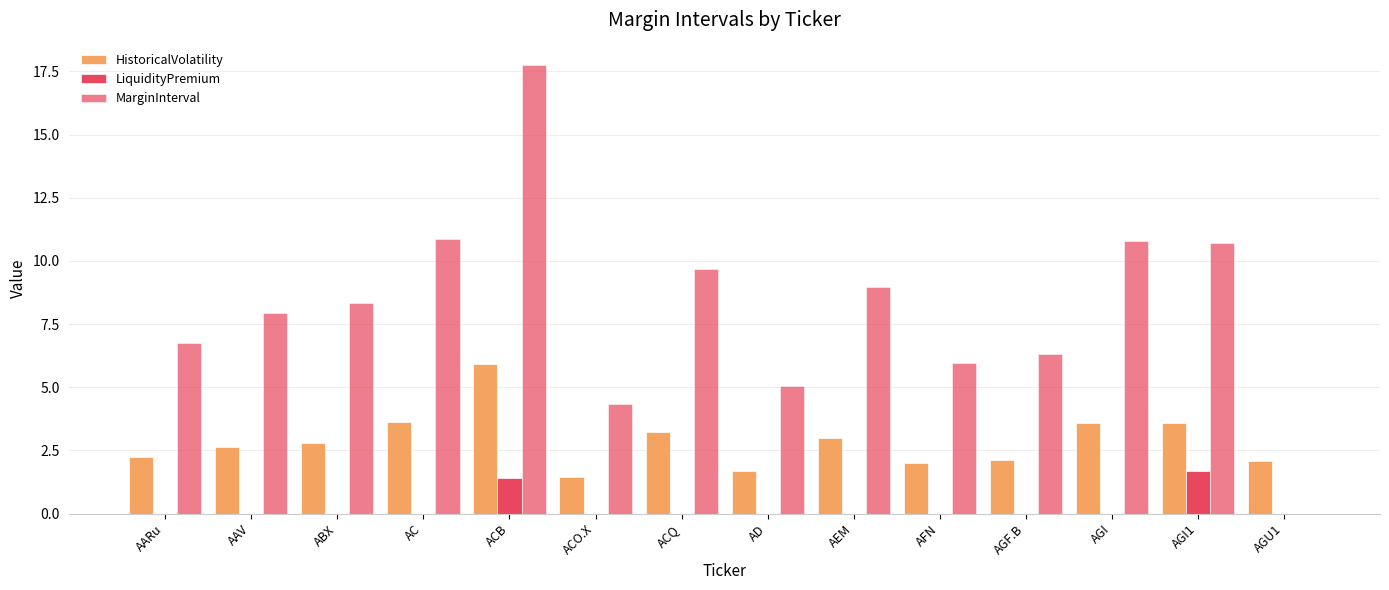

How many groups of bars are there?

14